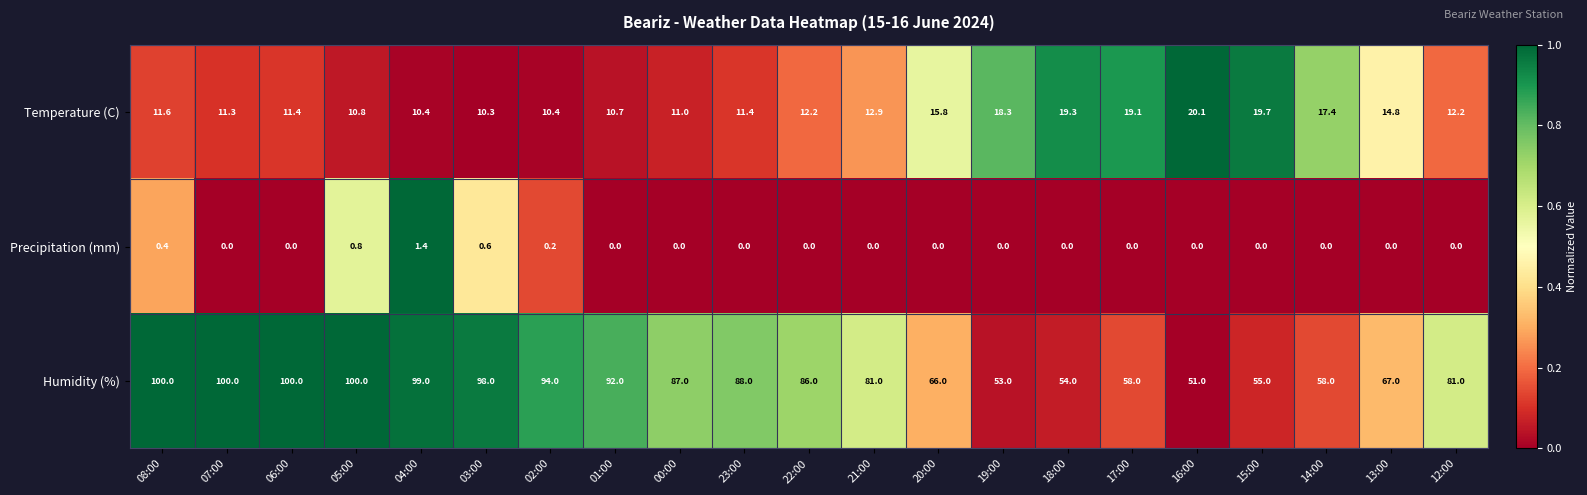

What is the greatest value displayed?

100.0